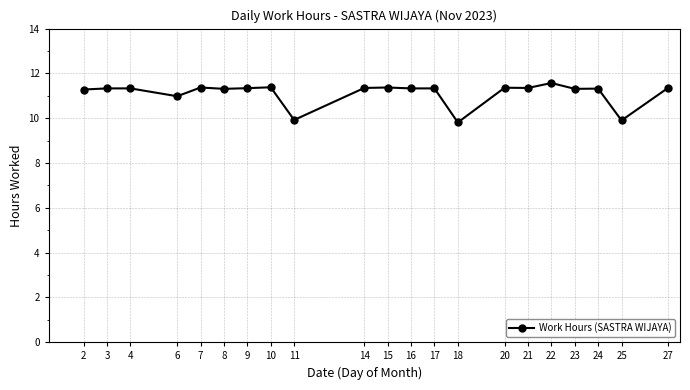

What is the minimum value shown in the chart?

9.8